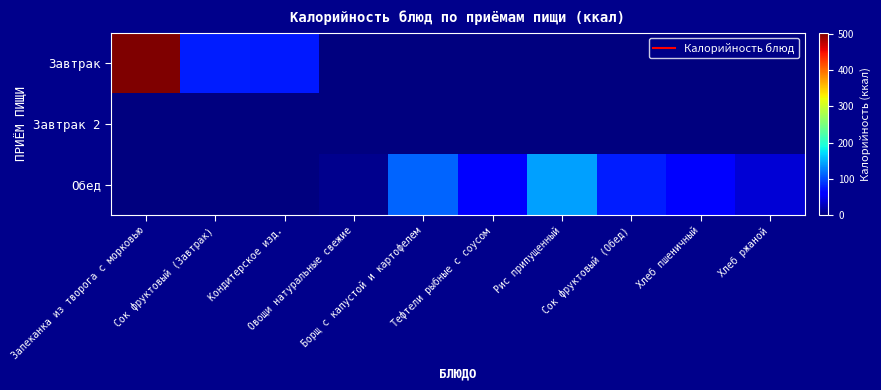

Rank the series at Овощи натуральные свежие from highest to lowest value.

Обед, Завтрак, Завтрак 2